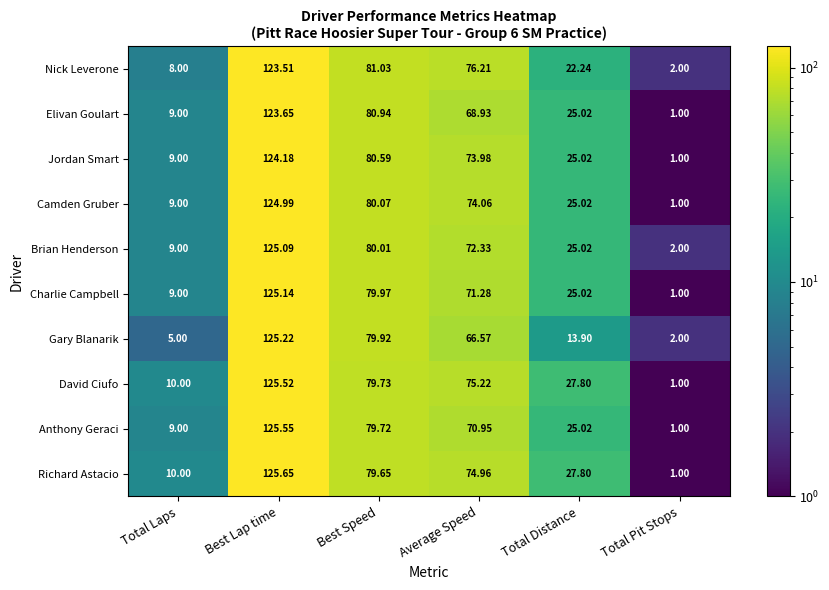

Count the number of data series in this chart.

10